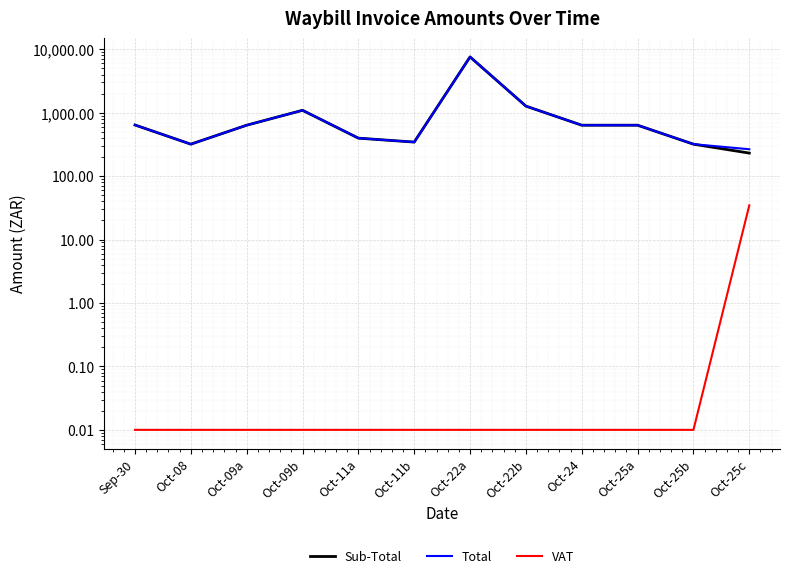

Reading left to right, transcribe all the data shown in this chart.

Sub-Total: 640.9	319.4	635.8	1092.2	397.4	344.5	7584.3	1272.0	635.8	635.8	319.4	231.1
Total: 640.9	319.4	635.8	1092.2	397.4	344.5	7584.3	1272.0	635.8	635.8	319.4	265.7
VAT: 0.0	0.0	0.0	0.0	0.0	0.0	0.0	0.0	0.0	0.0	0.0	34.7